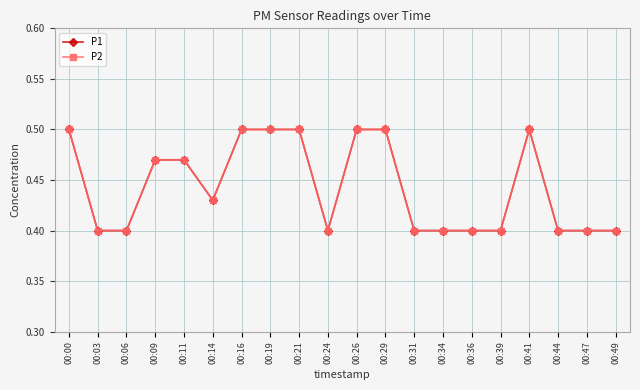

True or false: P1 has more than 2 interior local peaks.

False